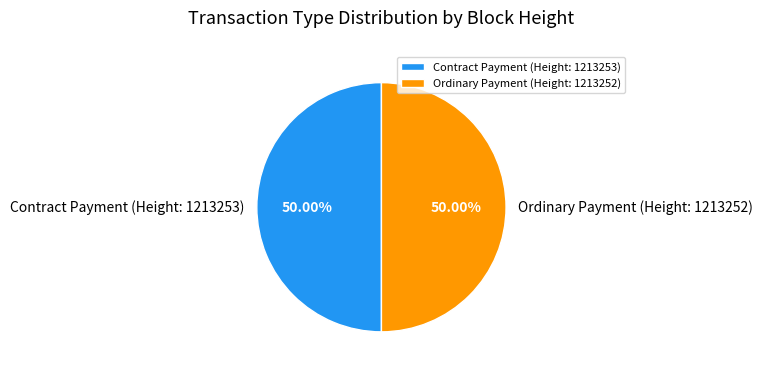

Do Ordinary Payment (Height: 1213252) and Contract Payment (Height: 1213253) together represent more than half of the pie?

Yes